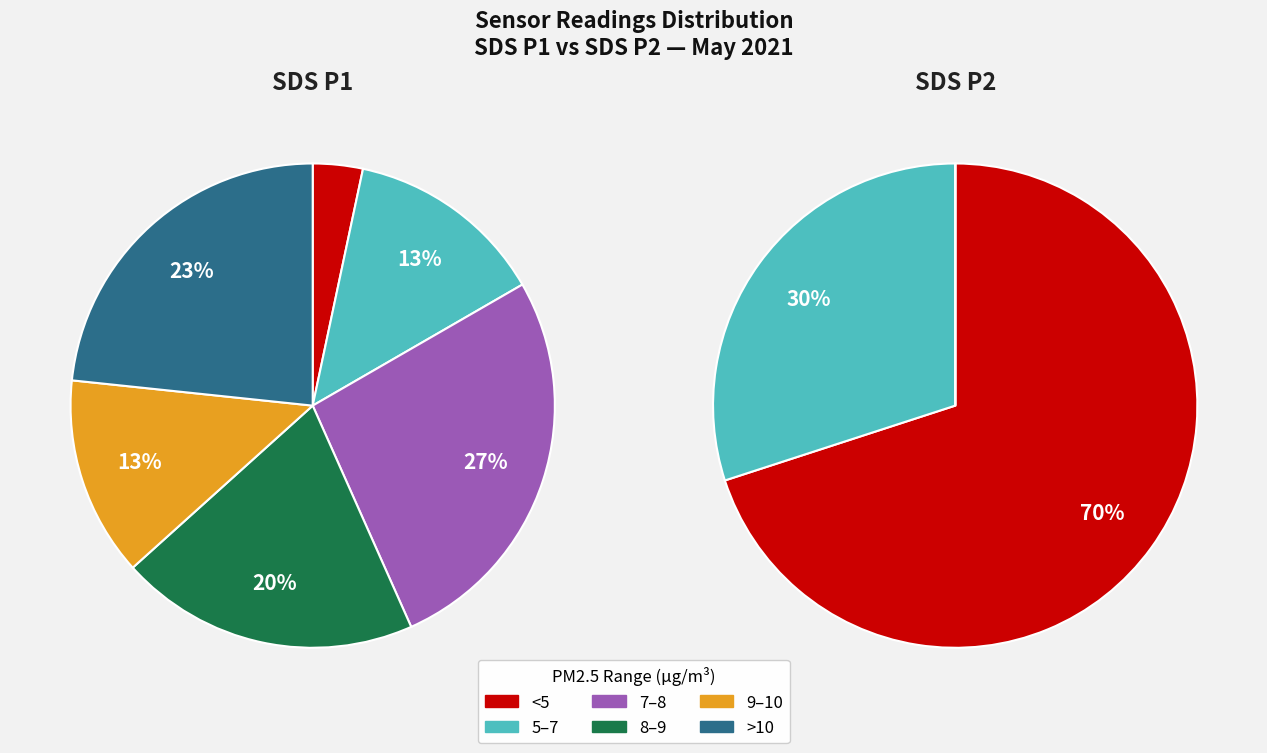

To the nearest percent, what portion does 16 represent?

2%